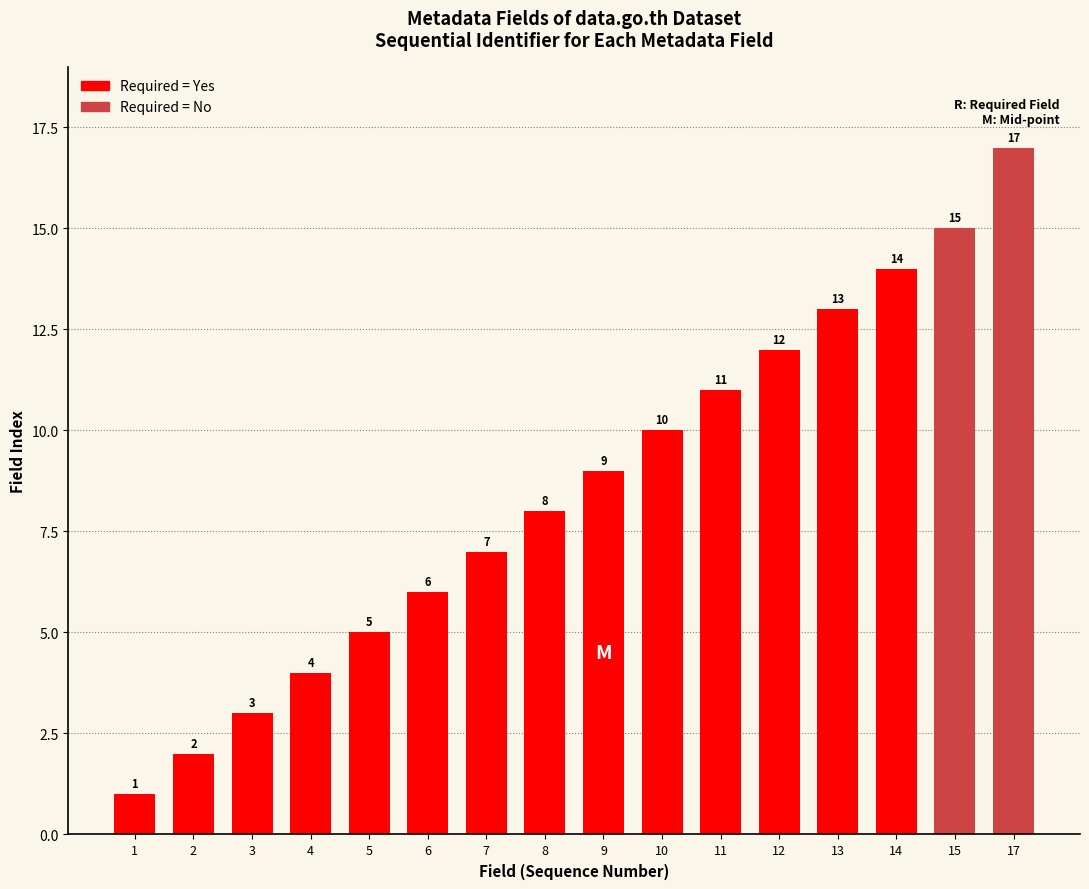

Which category has the lowest value across all series?

1